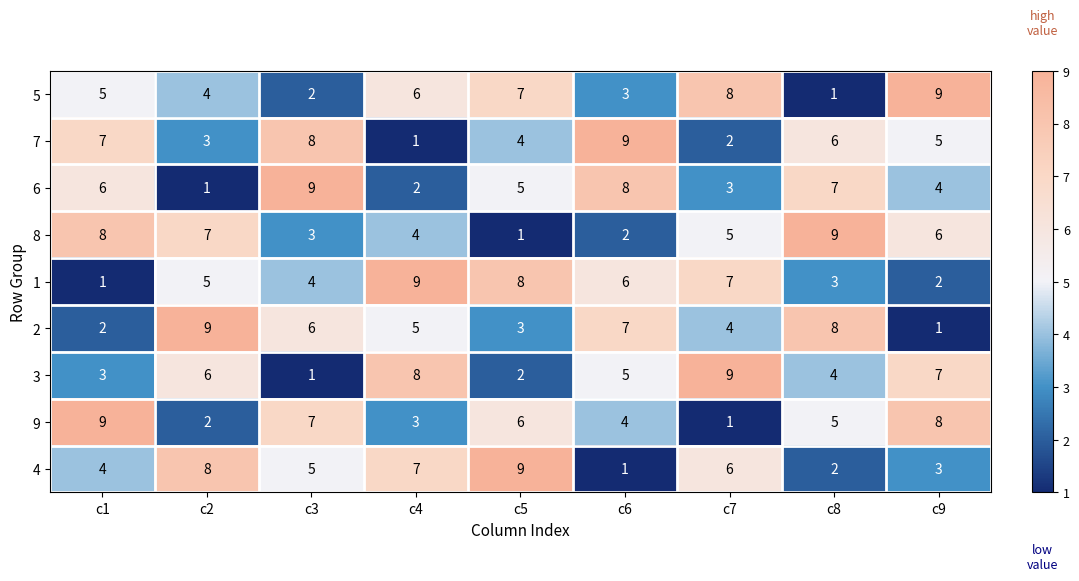

How many data points does each series have?

9